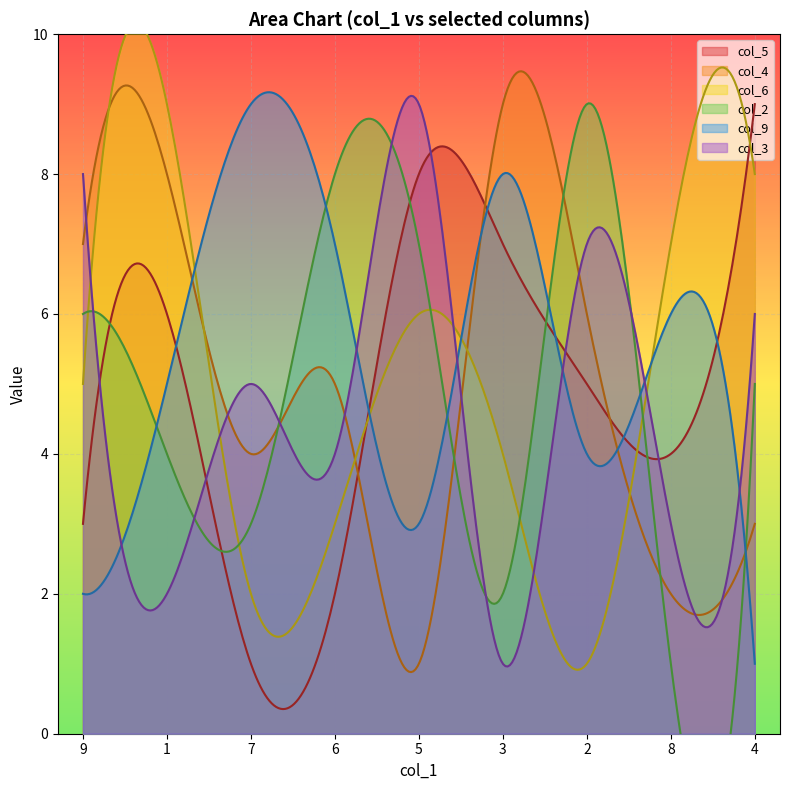

True or false: col_2 and col_4 cross at least once.

True